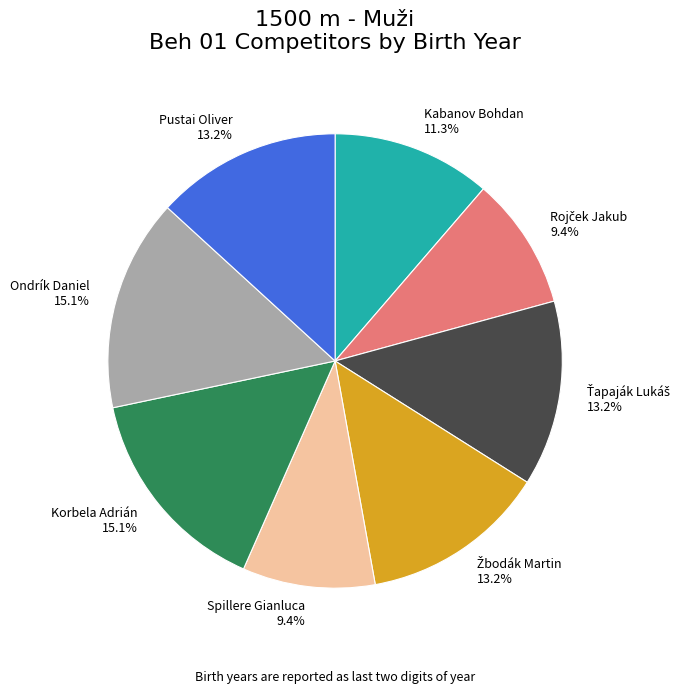

Does Korbela Adrián account for over 50% of the chart?

No